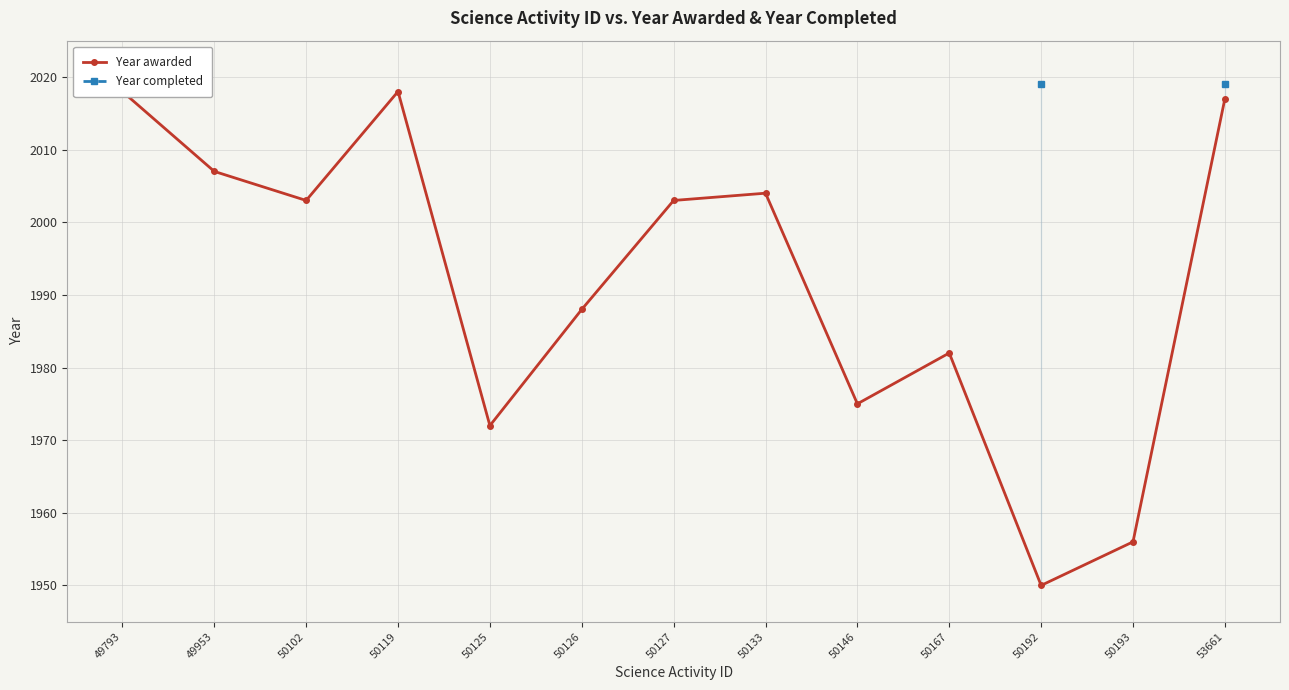

Does the chart have visible grid lines?

Yes